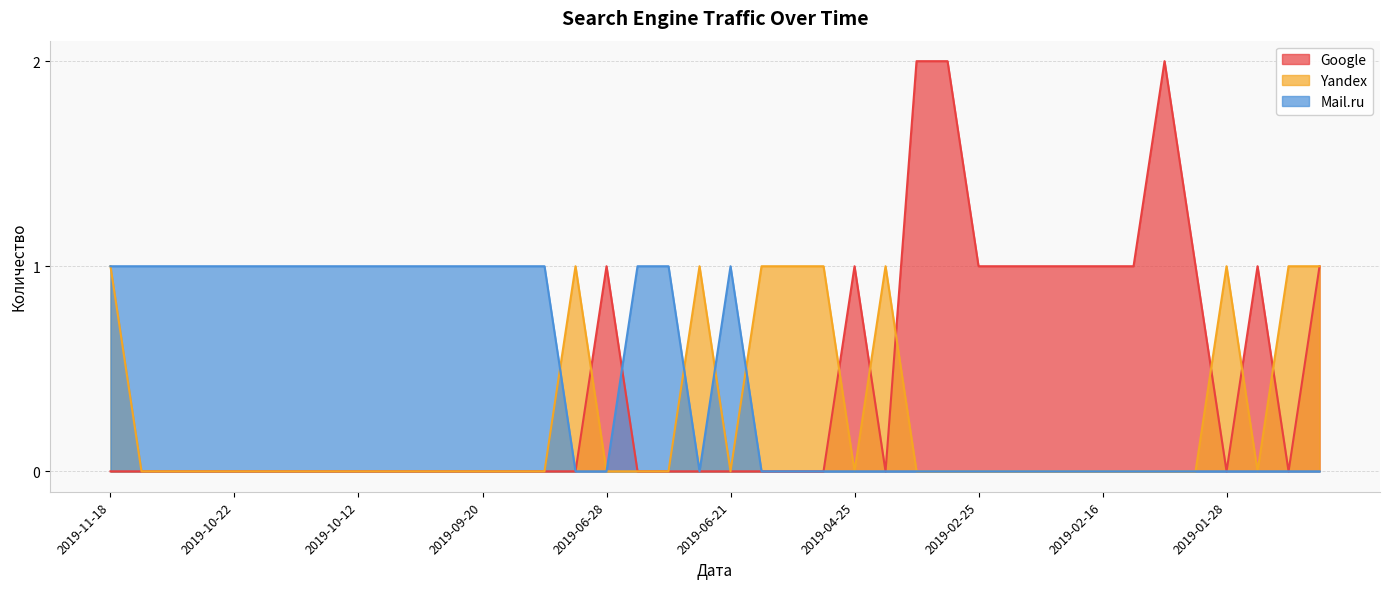

How many values in Yandex are above zero?

10